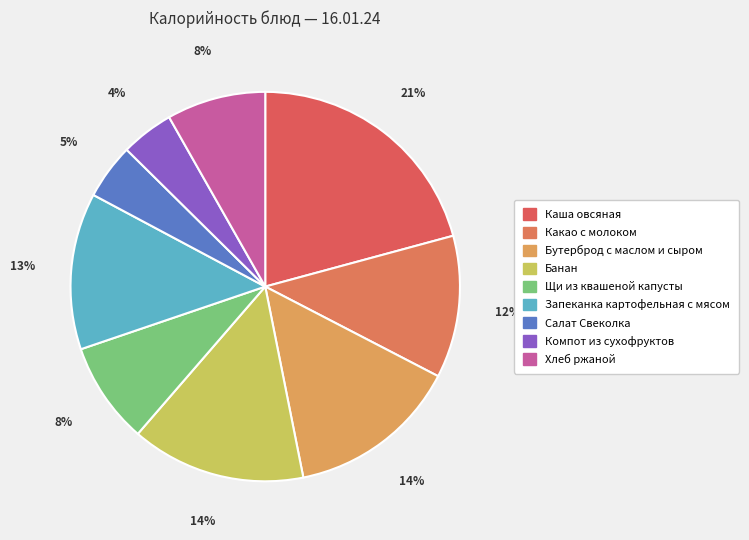

Rank the categories by value from highest to lowest.

Каша овсяная, Банан, Бутерброд с маслом и сыром, Запеканка картофельная с мясом, Какао с молоком, Щи из квашеной капусты, Хлеб ржаной, Салат Свеколка, Компот из сухофруктов